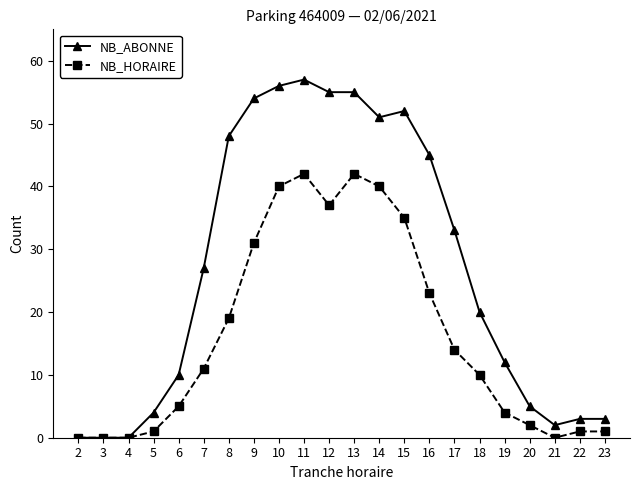

What is the sum of all NB_HORAIRE values?

358